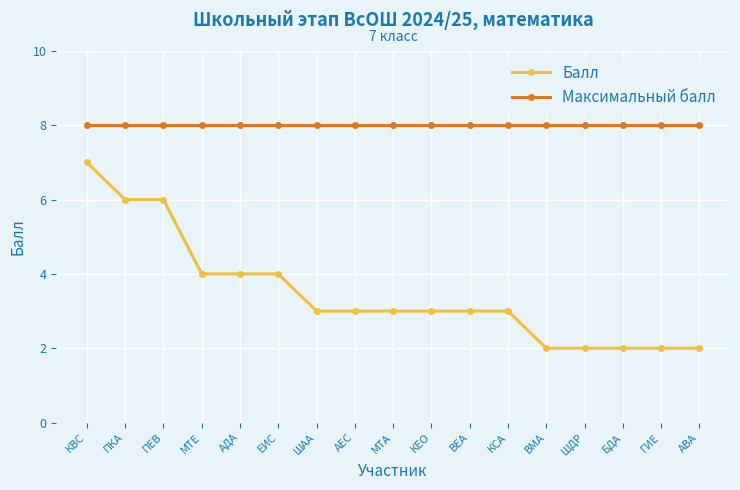

Is this an area chart (filled region under the line)?

No